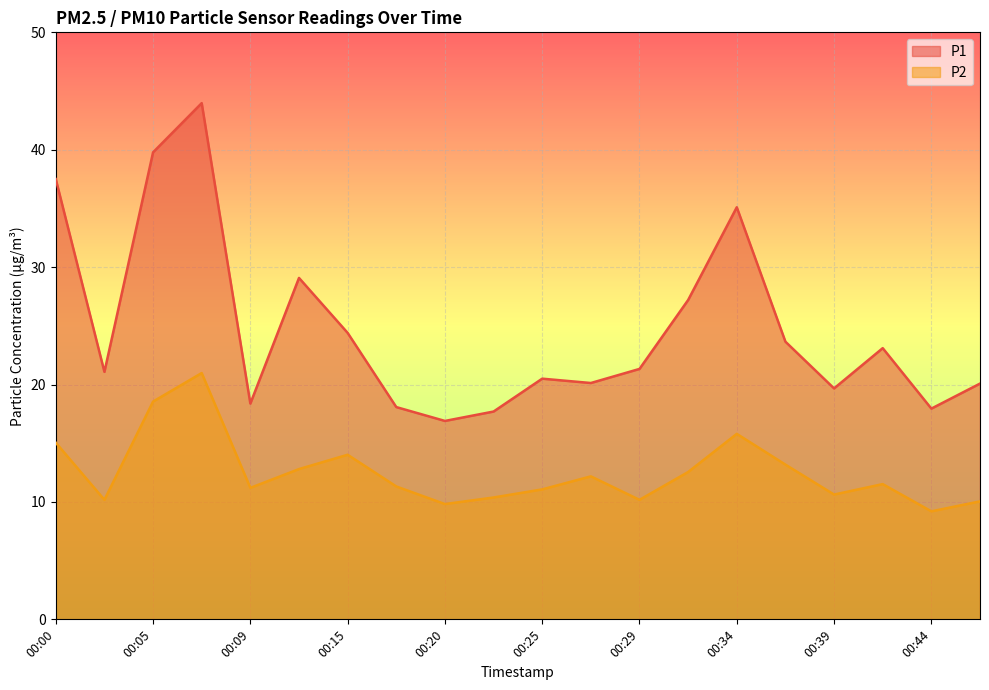

Does the chart display data point markers on the line(s)?

No